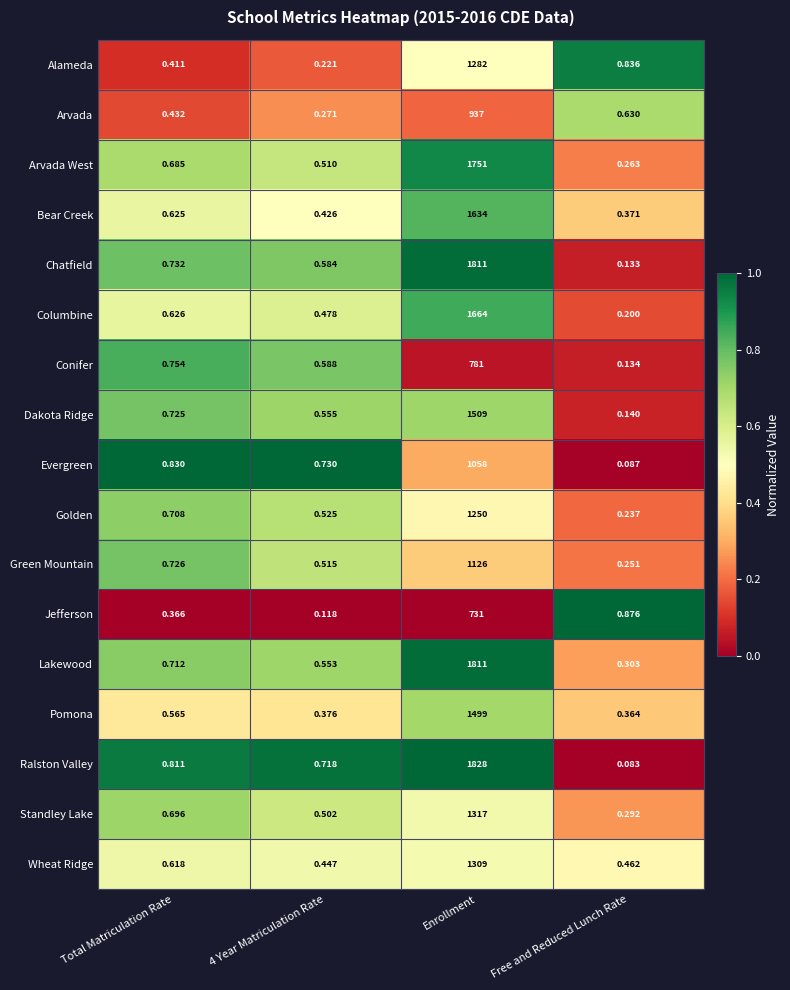

At which category is the sum across all series the highest?

Enrollment